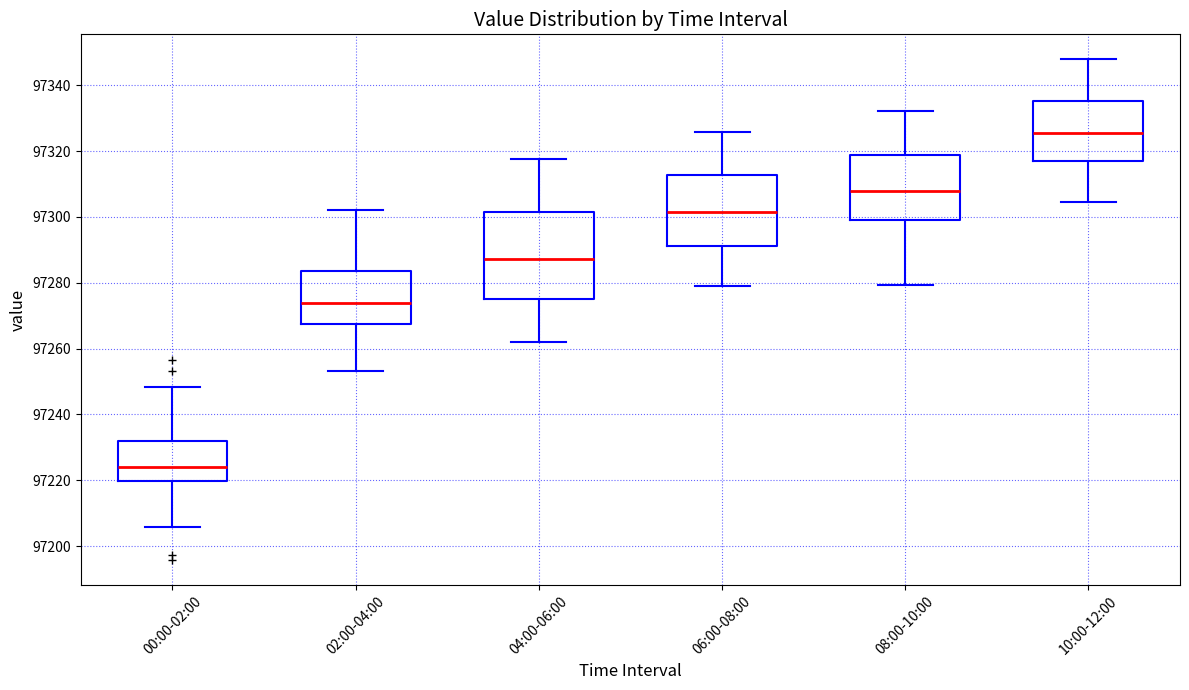

Reading left to right, transcribe this box plot: for each box, give where its median line is, the range the box spans, and where its two whiskers end, as read against the y-axis. The values are not printed on the chart, so give them approximately, as read against the axis.

00:00-02:00: median 97224, box 97220 to 97232, whiskers 97206 to 97248
02:00-04:00: median 97274, box 97268 to 97284, whiskers 97254 to 97302
04:00-06:00: median 97288, box 97276 to 97302, whiskers 97262 to 97318
06:00-08:00: median 97302, box 97292 to 97312, whiskers 97280 to 97326
08:00-10:00: median 97308, box 97300 to 97318, whiskers 97280 to 97332
10:00-12:00: median 97326, box 97318 to 97336, whiskers 97304 to 97348